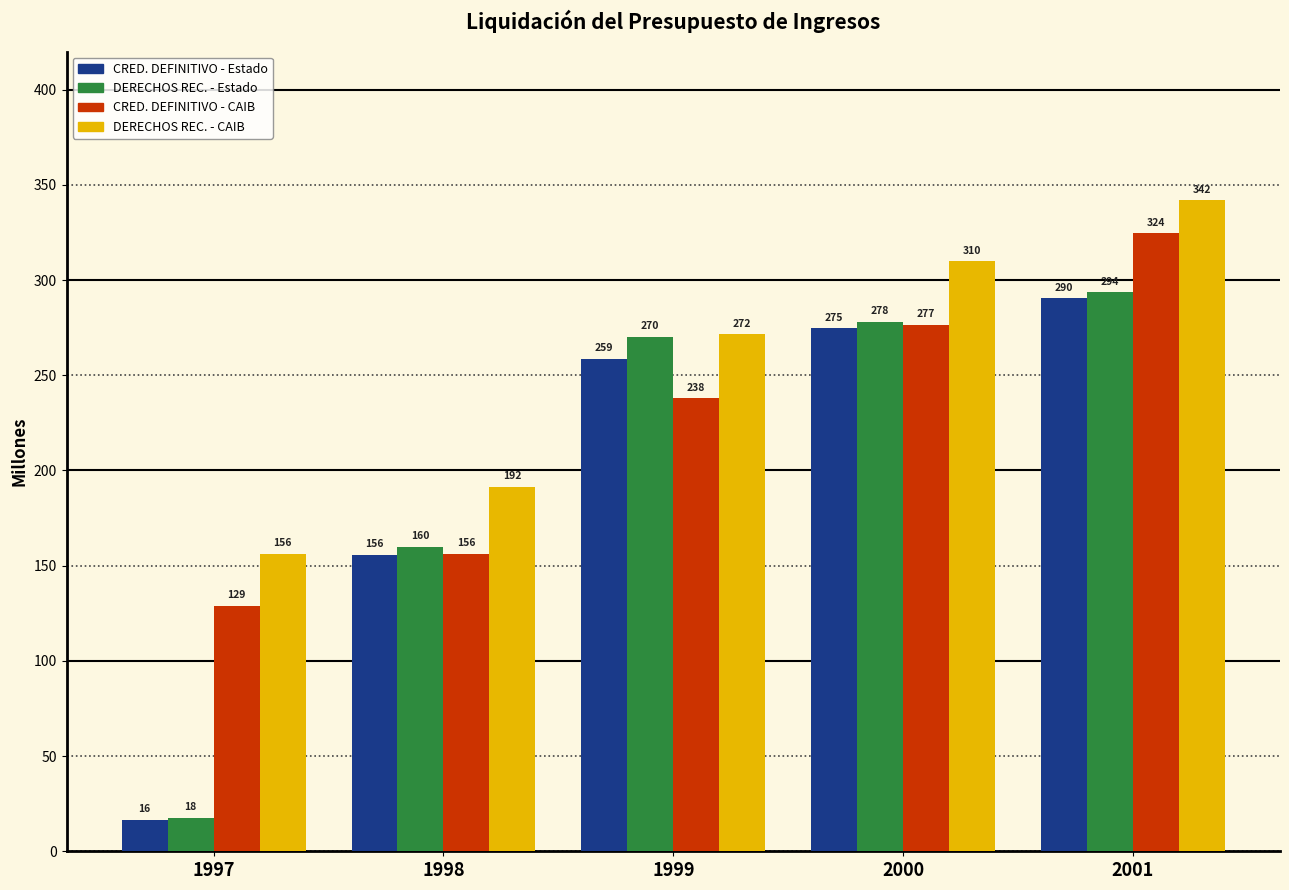

Count the number of categories in the chart.

5